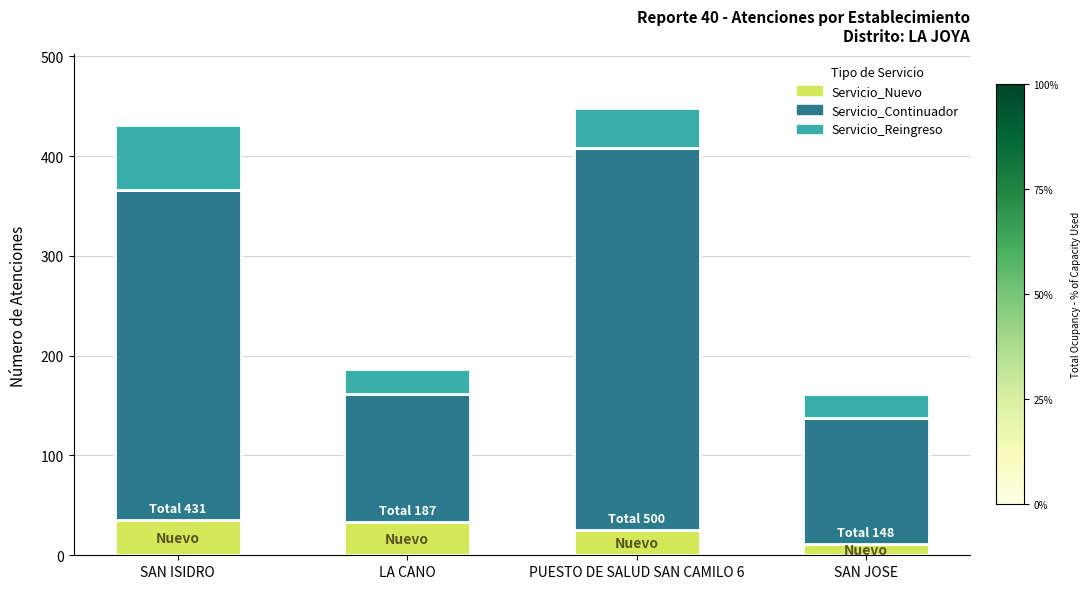

Count the number of data series in this chart.

3